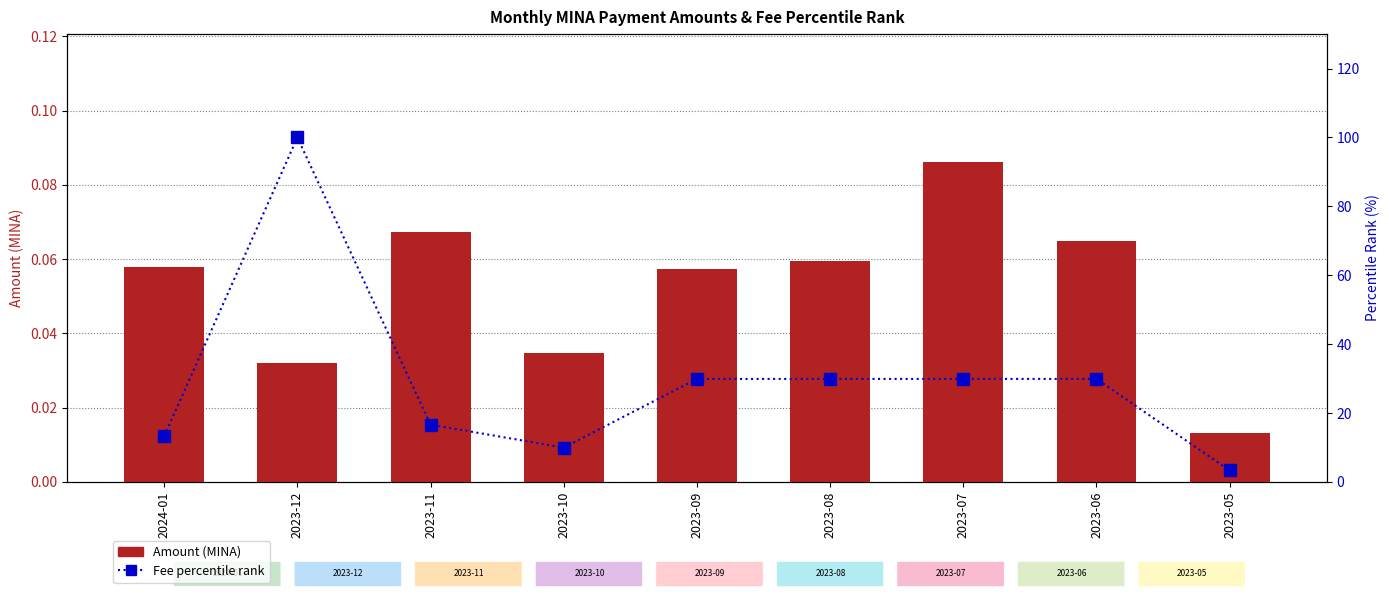

At which label does Fee percentile rank reach its minimum?

2023-05